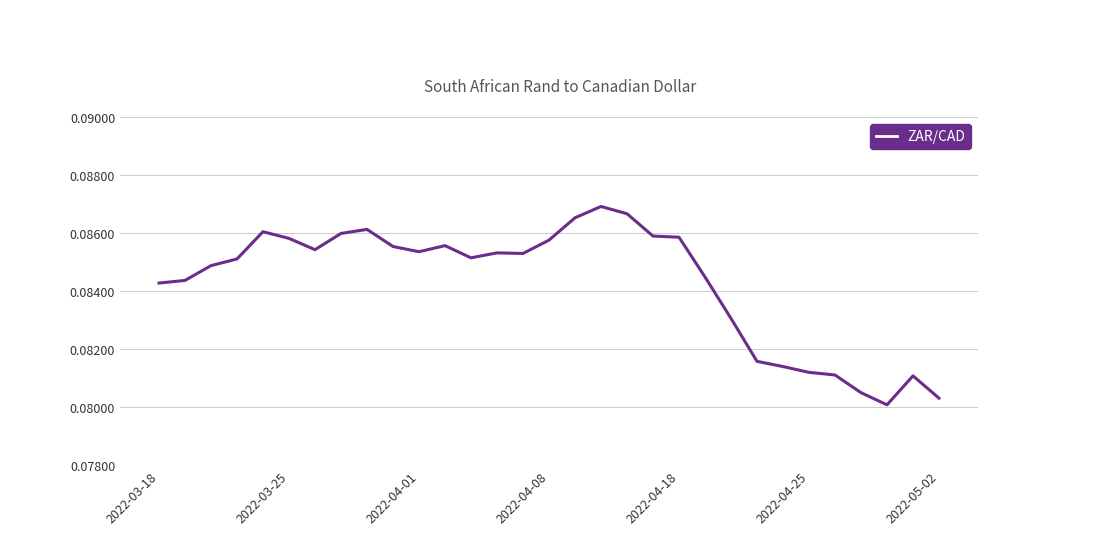

How many lines are shown in the chart?

1